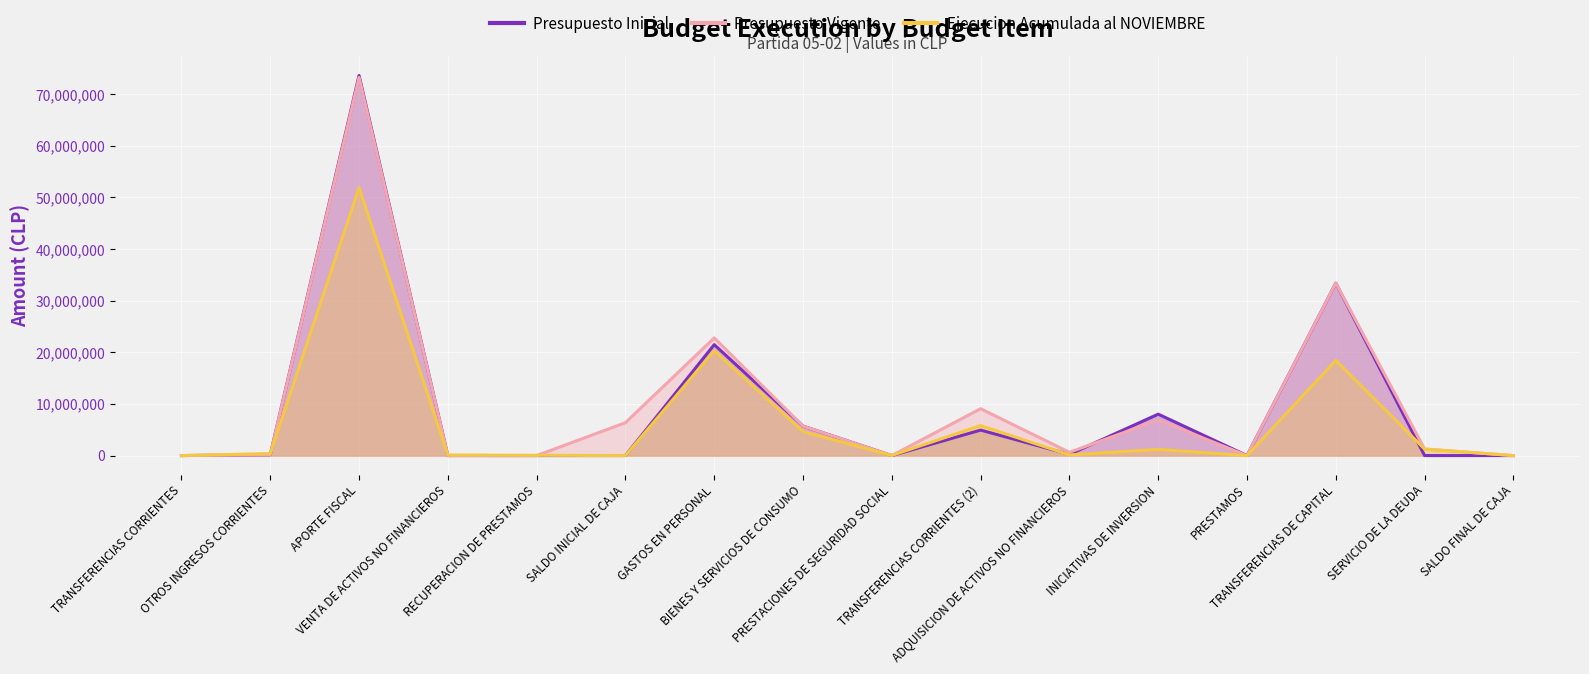

The value of Presupuesto Inicial at OTROS INGRESOS CORRIENTES is 156559. True or false?

True